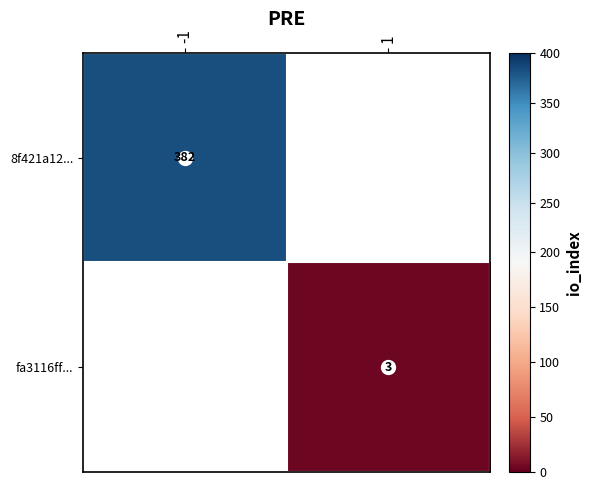

True or false: fa3116ff... has a value of 4 at 1.

False